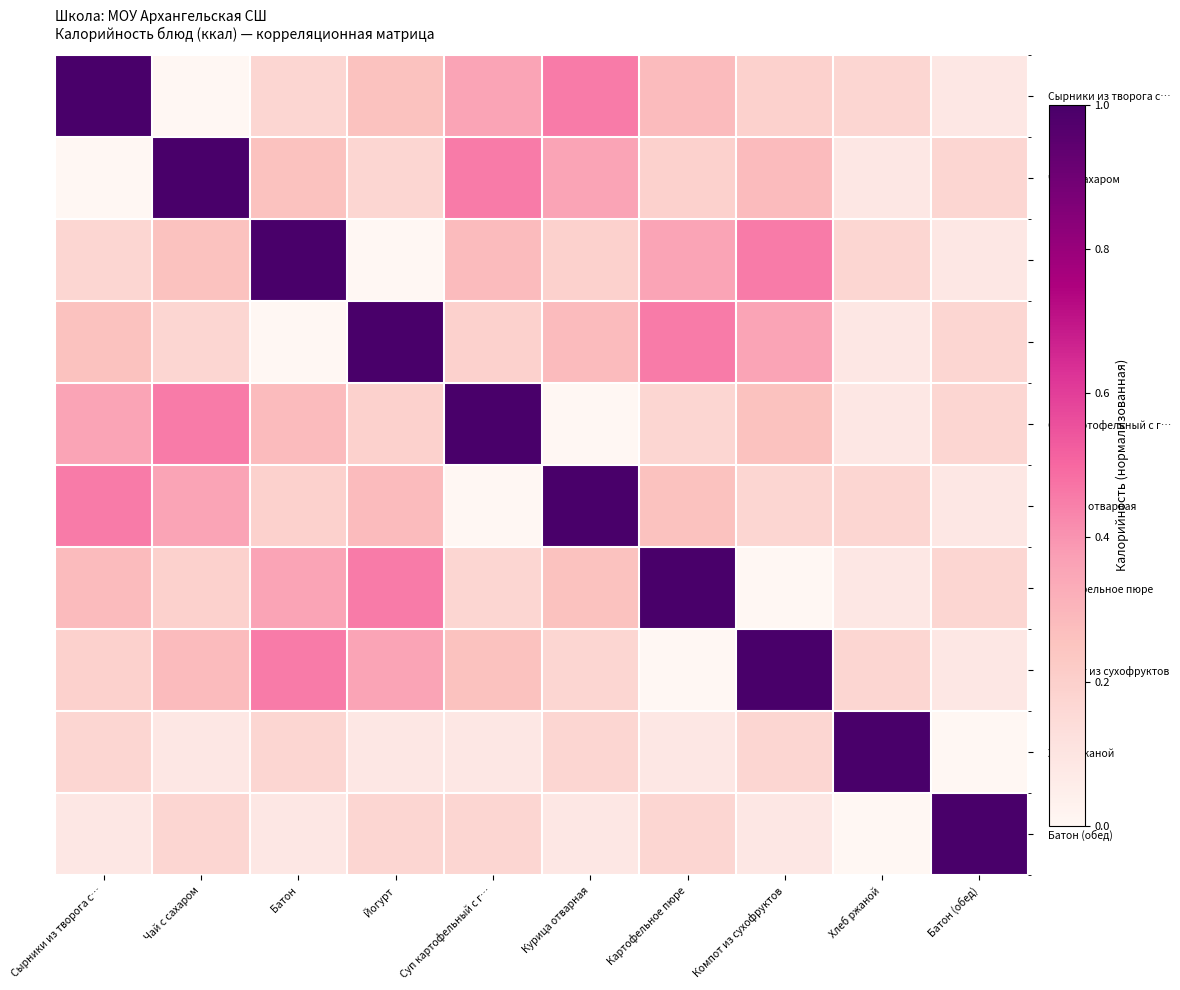

Reading right to left, extract all data points from this chart.

Сырники из творога с…: Батон (обед)=0.1	Хлеб ржаной=0.2	Компот из сухофруктов=0.2	Картофельное пюре=0.3	Курица отварная=0.5	Суп картофельный с г…=0.4	Йогурт=0.3	Батон=0.2	Чай с сахаром=0.0	Сырники из творога с…=1.0
Чай с сахаром: Батон (обед)=0.2	Хлеб ржаной=0.1	Компот из сухофруктов=0.3	Картофельное пюре=0.2	Курица отварная=0.4	Суп картофельный с г…=0.5	Йогурт=0.2	Батон=0.3	Чай с сахаром=1.0	Сырники из творога с…=0.0
Батон: Батон (обед)=0.1	Хлеб ржаной=0.2	Компот из сухофруктов=0.5	Картофельное пюре=0.4	Курица отварная=0.2	Суп картофельный с г…=0.3	Йогурт=0.0	Батон=1.0	Чай с сахаром=0.3	Сырники из творога с…=0.2
Йогурт: Батон (обед)=0.2	Хлеб ржаной=0.1	Компот из сухофруктов=0.4	Картофельное пюре=0.5	Курица отварная=0.3	Суп картофельный с г…=0.2	Йогурт=1.0	Батон=0.0	Чай с сахаром=0.2	Сырники из творога с…=0.3
Суп картофельный с г…: Батон (обед)=0.2	Хлеб ржаной=0.1	Компот из сухофруктов=0.3	Картофельное пюре=0.2	Курица отварная=0.0	Суп картофельный с г…=1.0	Йогурт=0.2	Батон=0.3	Чай с сахаром=0.5	Сырники из творога с…=0.4
Курица отварная: Батон (обед)=0.1	Хлеб ржаной=0.2	Компот из сухофруктов=0.2	Картофельное пюре=0.3	Курица отварная=1.0	Суп картофельный с г…=0.0	Йогурт=0.3	Батон=0.2	Чай с сахаром=0.4	Сырники из творога с…=0.5
Картофельное пюре: Батон (обед)=0.2	Хлеб ржаной=0.1	Компот из сухофруктов=0.0	Картофельное пюре=1.0	Курица отварная=0.3	Суп картофельный с г…=0.2	Йогурт=0.5	Батон=0.4	Чай с сахаром=0.2	Сырники из творога с…=0.3
Компот из сухофруктов: Батон (обед)=0.1	Хлеб ржаной=0.2	Компот из сухофруктов=1.0	Картофельное пюре=0.0	Курица отварная=0.2	Суп картофельный с г…=0.3	Йогурт=0.4	Батон=0.5	Чай с сахаром=0.3	Сырники из творога с…=0.2
Хлеб ржаной: Батон (обед)=0.0	Хлеб ржаной=1.0	Компот из сухофруктов=0.2	Картофельное пюре=0.1	Курица отварная=0.2	Суп картофельный с г…=0.1	Йогурт=0.1	Батон=0.2	Чай с сахаром=0.1	Сырники из творога с…=0.2
Батон (обед): Батон (обед)=1.0	Хлеб ржаной=0.0	Компот из сухофруктов=0.1	Картофельное пюре=0.2	Курица отварная=0.1	Суп картофельный с г…=0.2	Йогурт=0.2	Батон=0.1	Чай с сахаром=0.2	Сырники из творога с…=0.1